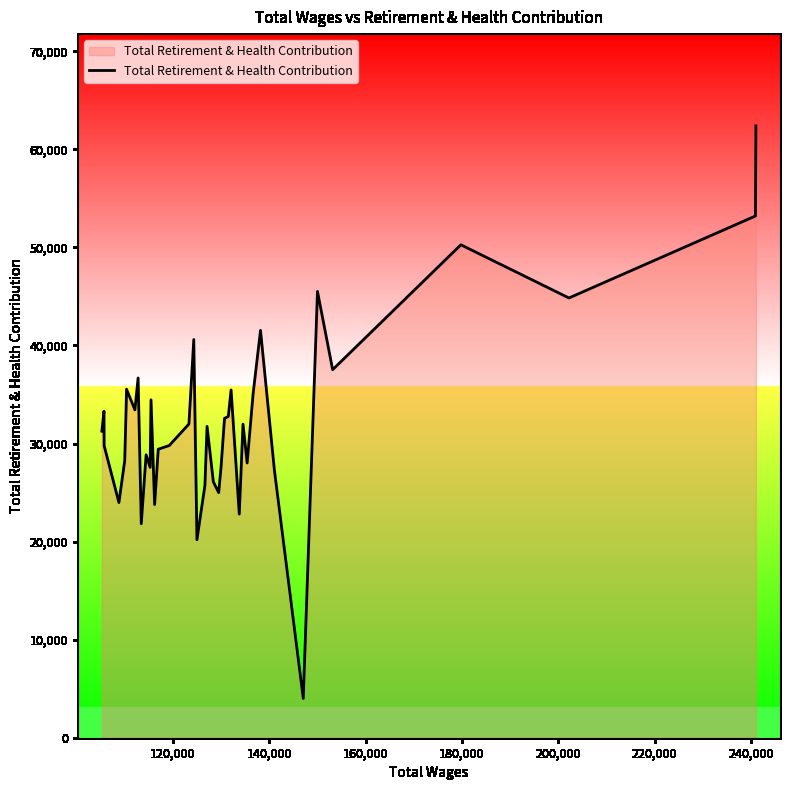

What is the maximum value shown in the chart?

62387